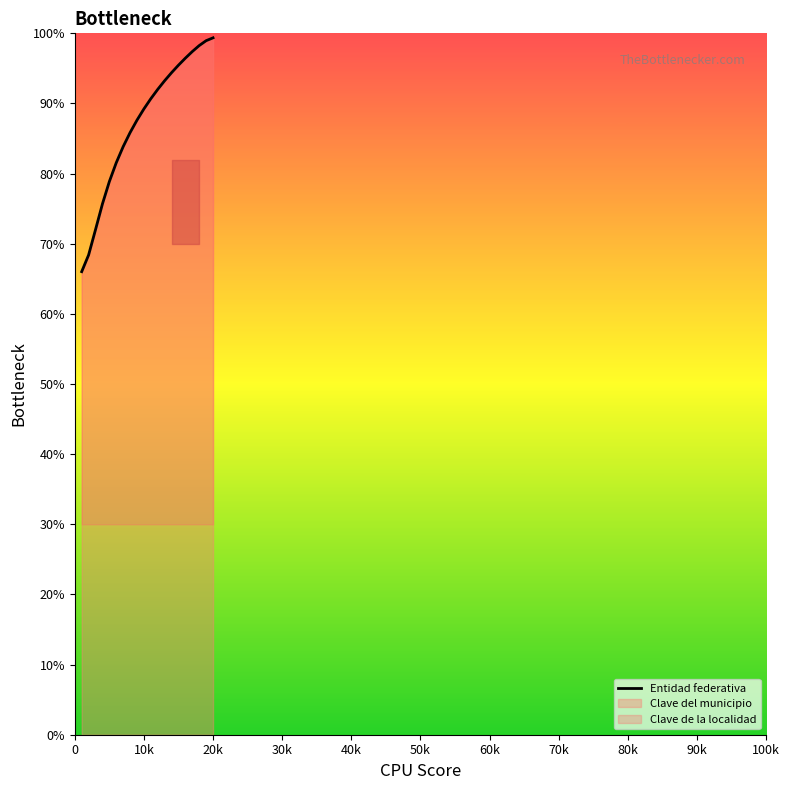

The value at 10k is 89.2. True or false?

True